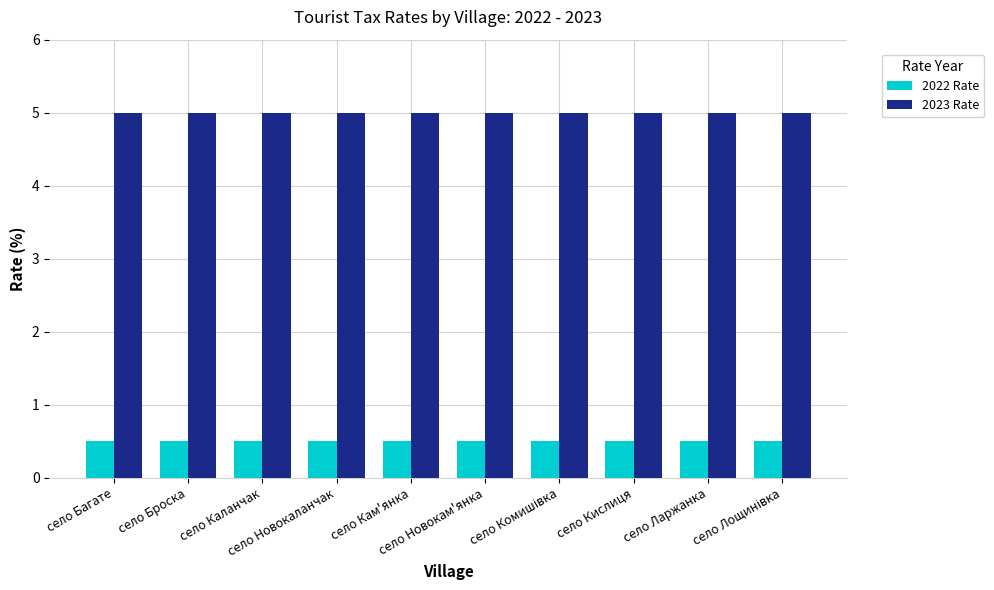

List the series in order of their overall mean, highest first.

2023 Rate, 2022 Rate